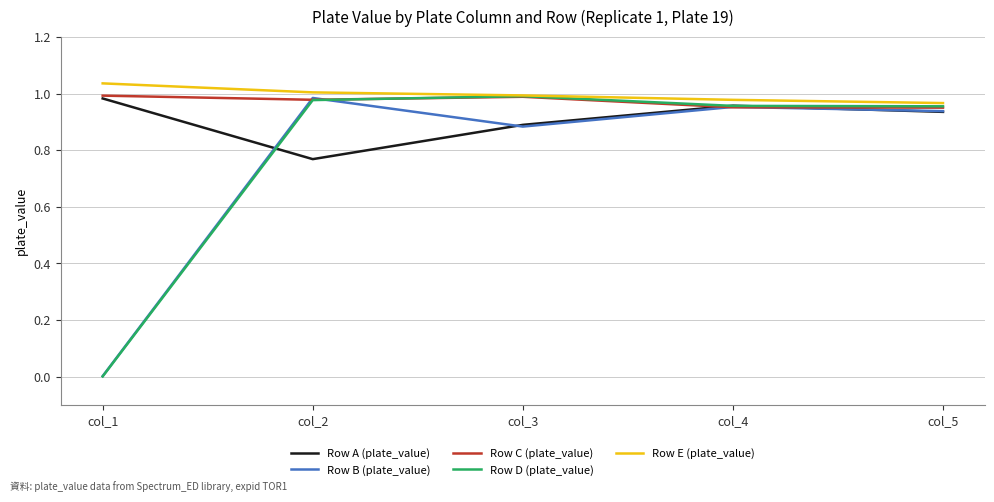

At which label is Row D (plate_value) closest to 0?

col_1